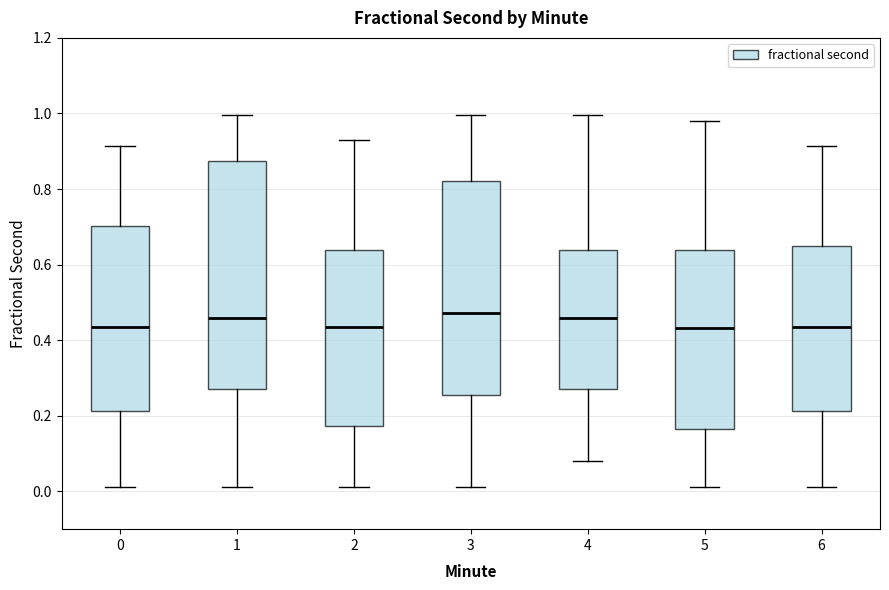

Where is the upper edge of the box at x = 0 on the y-axis? The values are not printed on the chart, so give them approximately, as read against the axis.

0.70